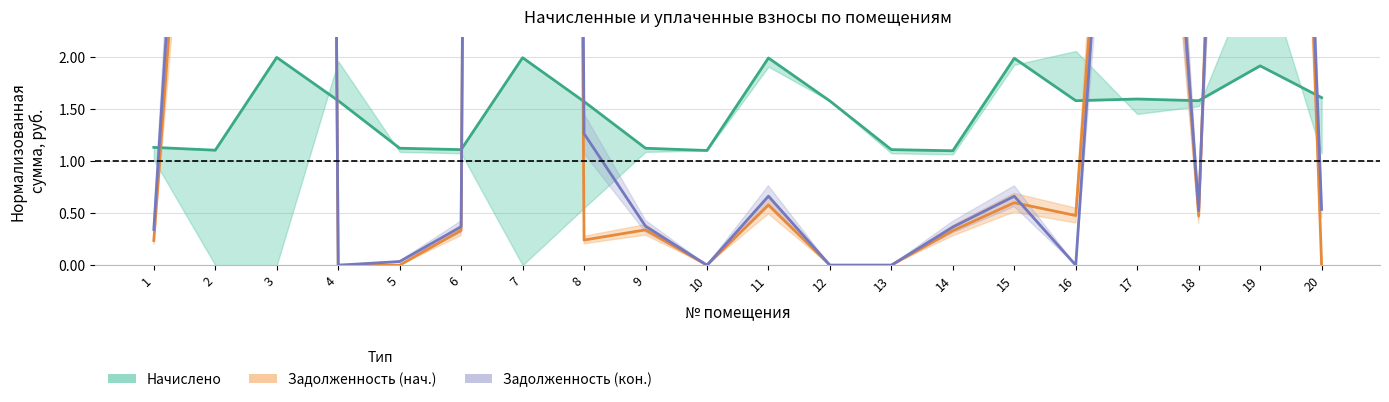

Which has a higher value, 14 or 10?

10